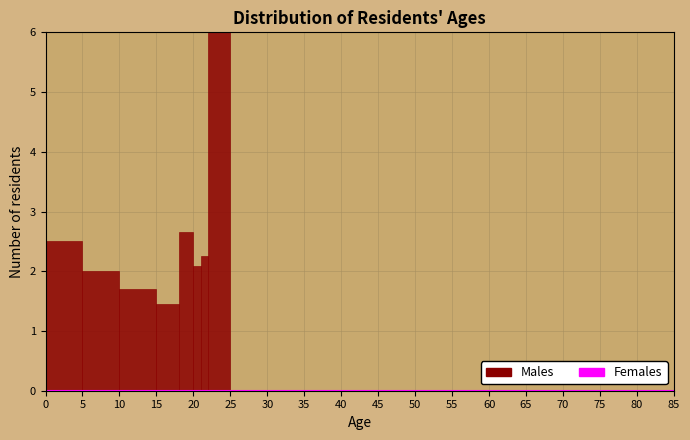

Around what value on the x-axis is the tallest bar? Give the approximate position of its centre, as read against the axis.

23.5